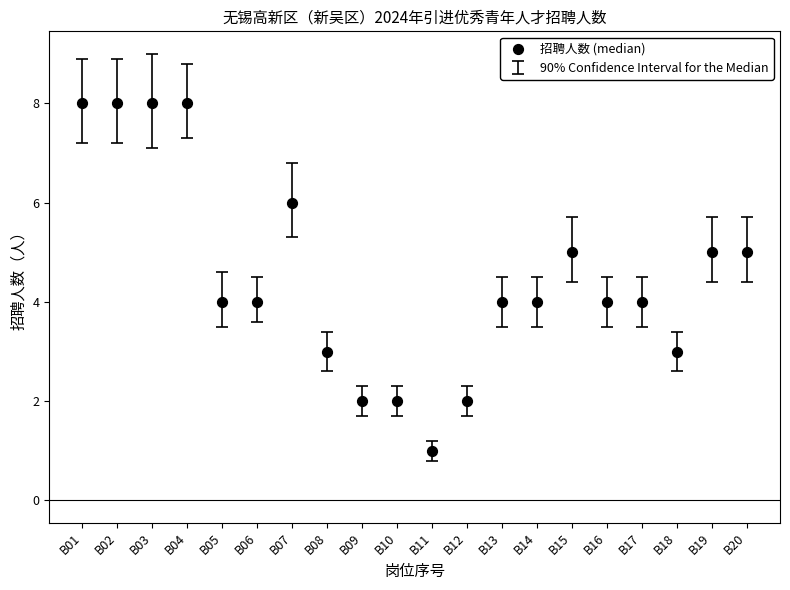

What is the range of X values (max minus min)?

19